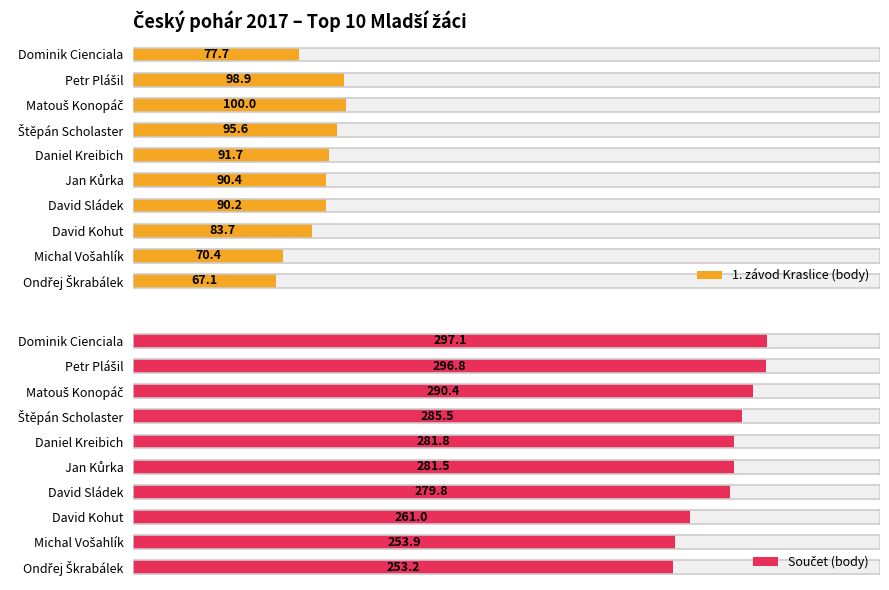

Rank the series at David Sládek from highest to lowest value.

Součet (body), 1. závod Kraslice (body)